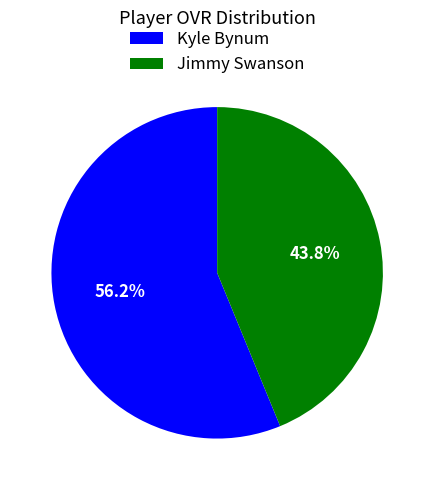

How many slices are in this pie chart?

2